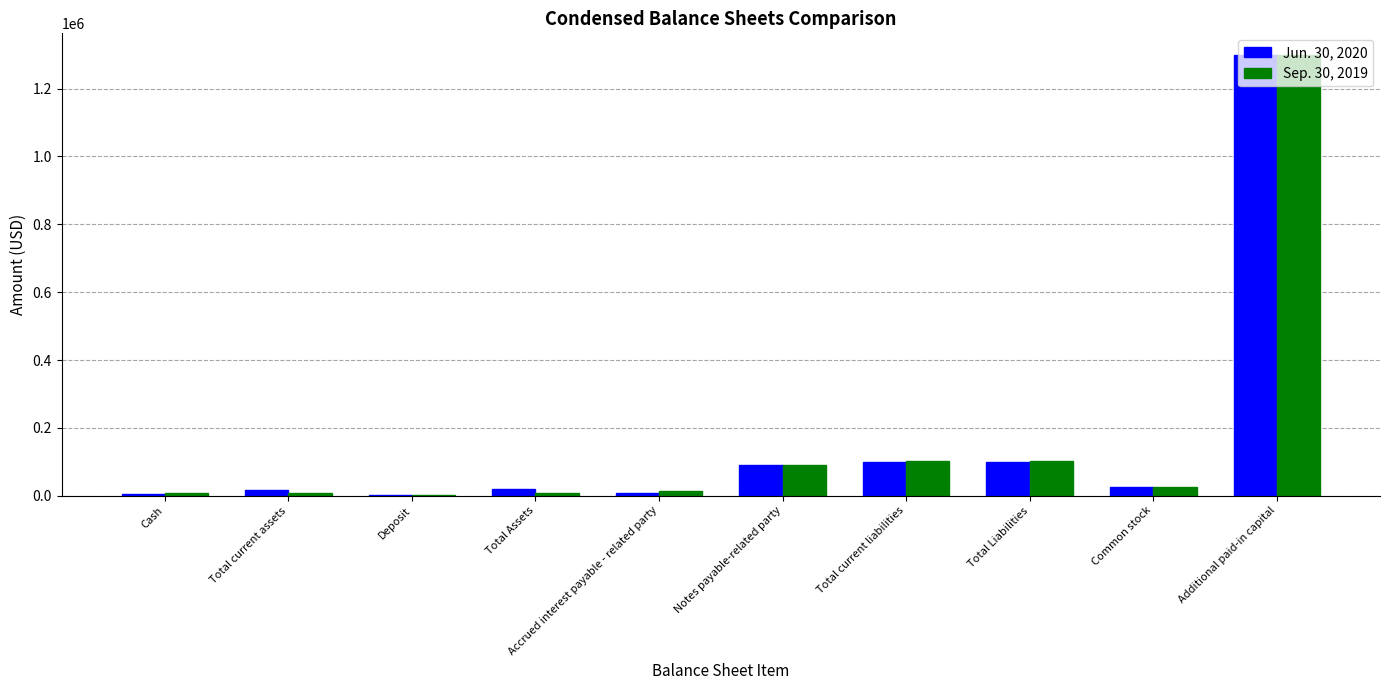

Is the value of Jun. 30, 2020 at Accrued interest payable - related party greater than the value of Sep. 30, 2019 at Total Liabilities?

No